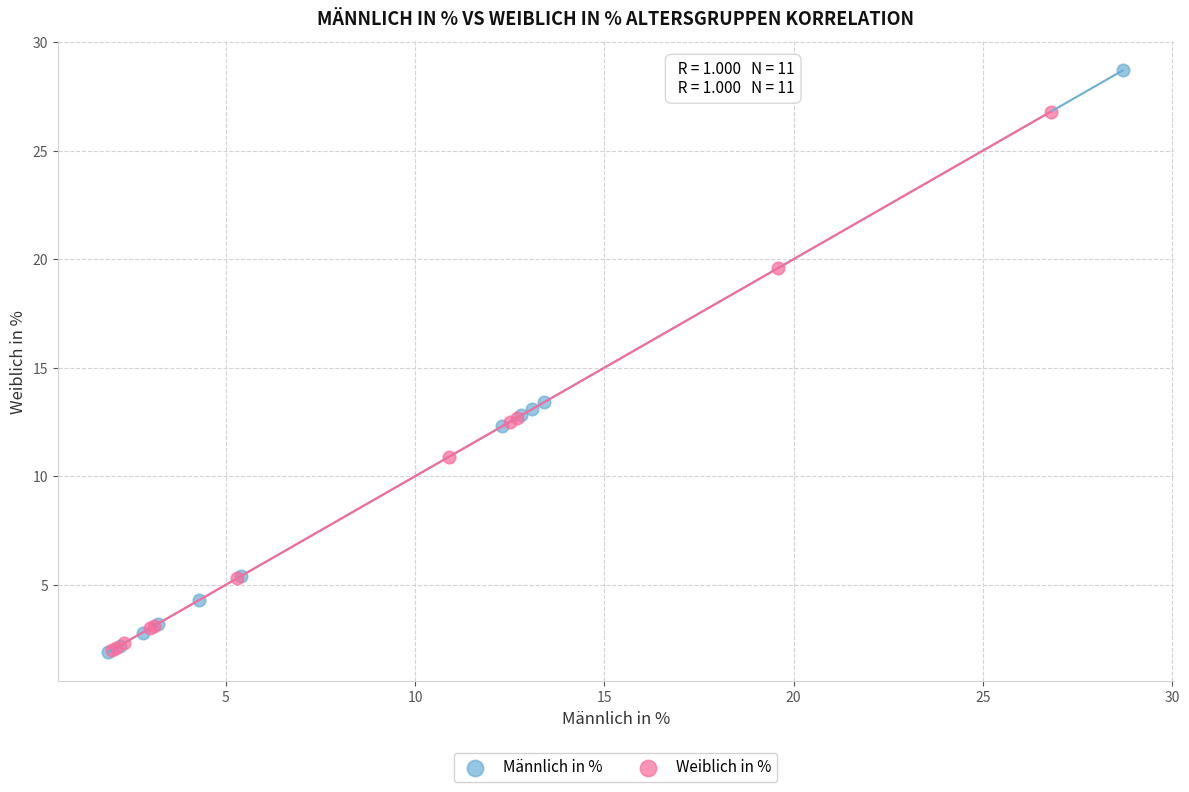

Which series reaches the maximum Y coordinate?

Männlich in %